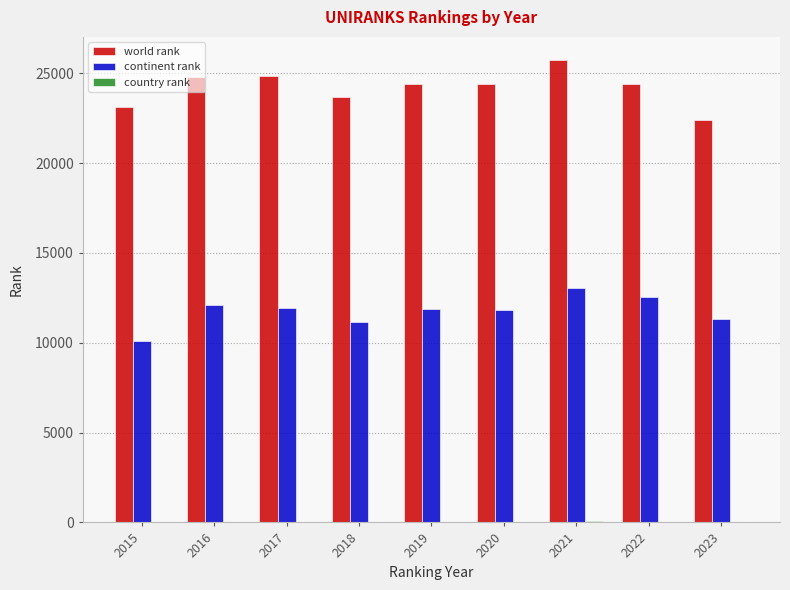

The value of continent rank at 2023 is 11296. True or false?

True